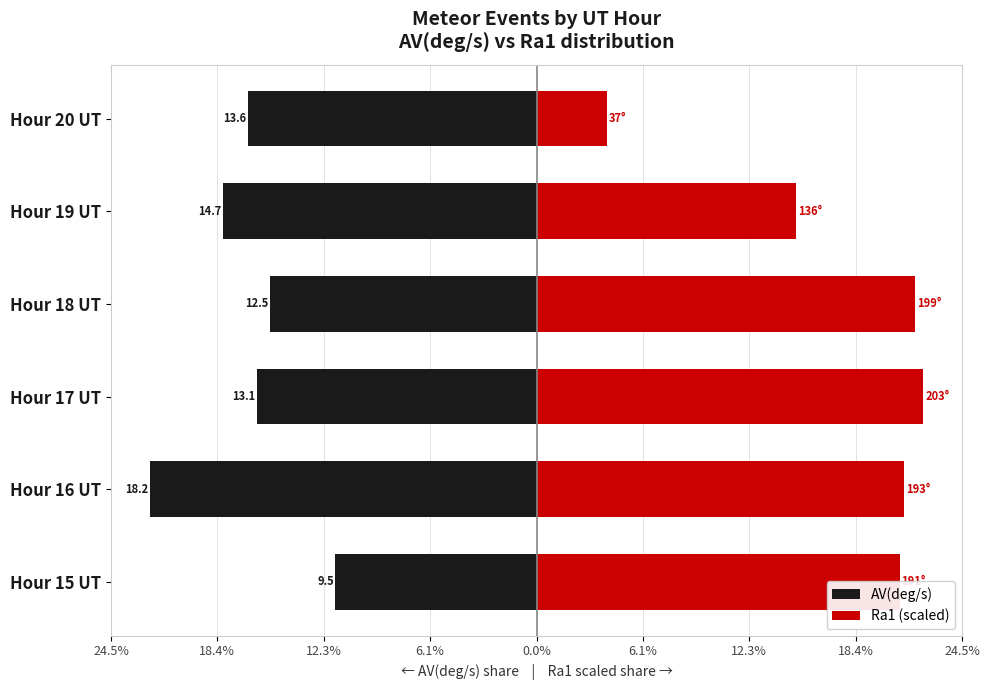

Does the chart contain any negative values?

Yes